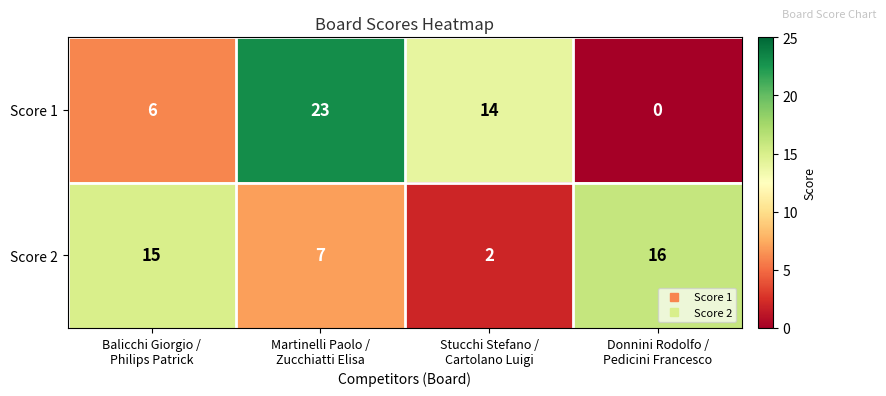

List the series in order of their peak value, highest first.

Score 1, Score 2